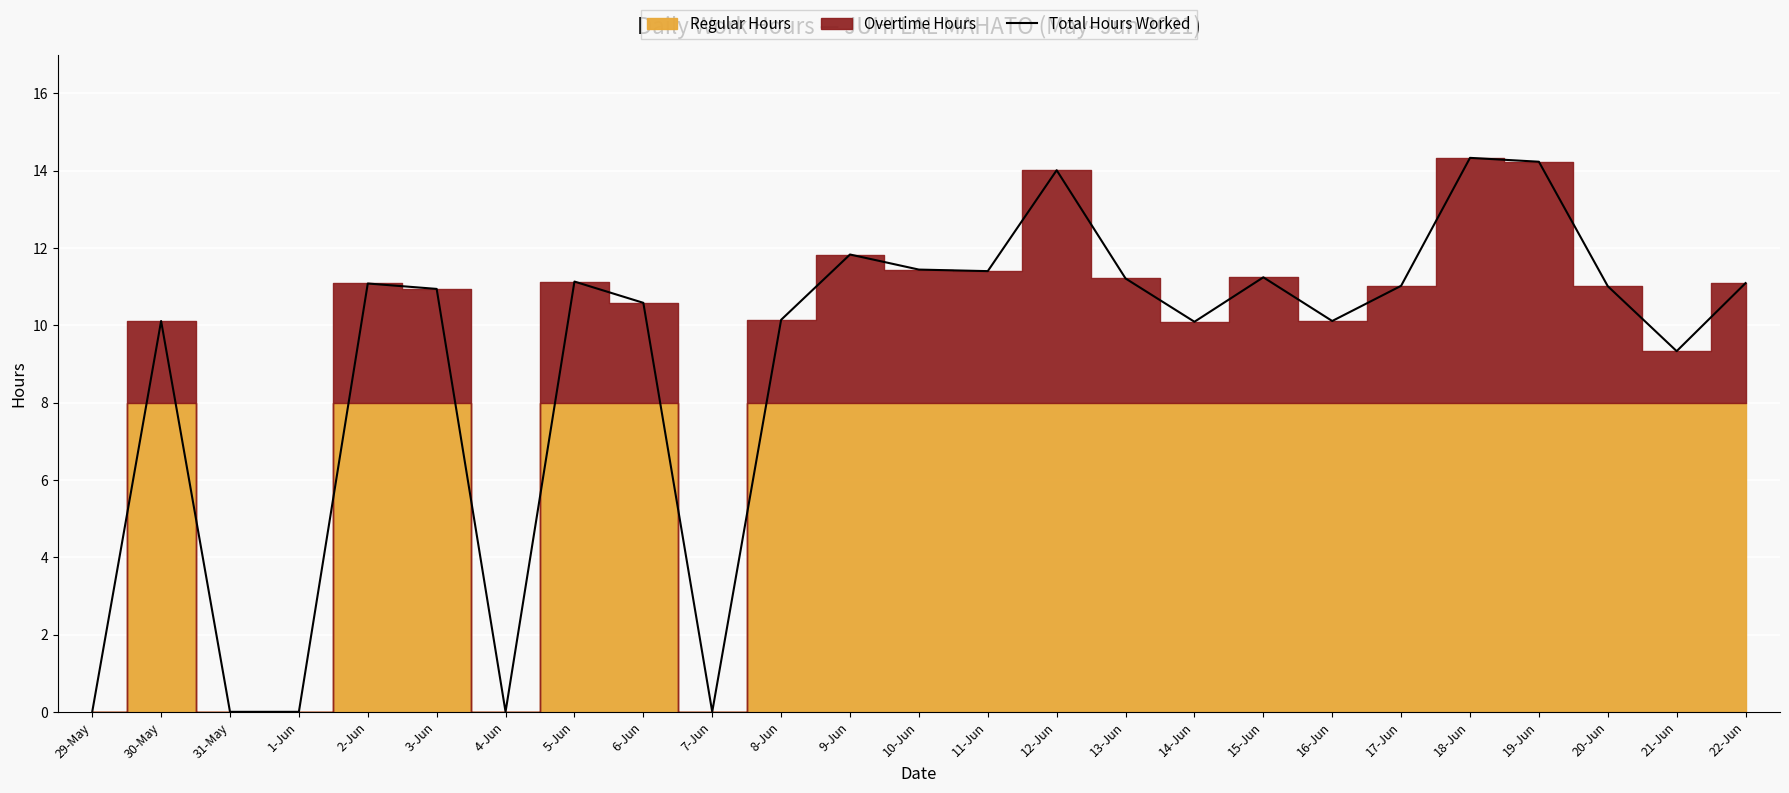

Is it true that the value at 4-Jun is 0.0?

True